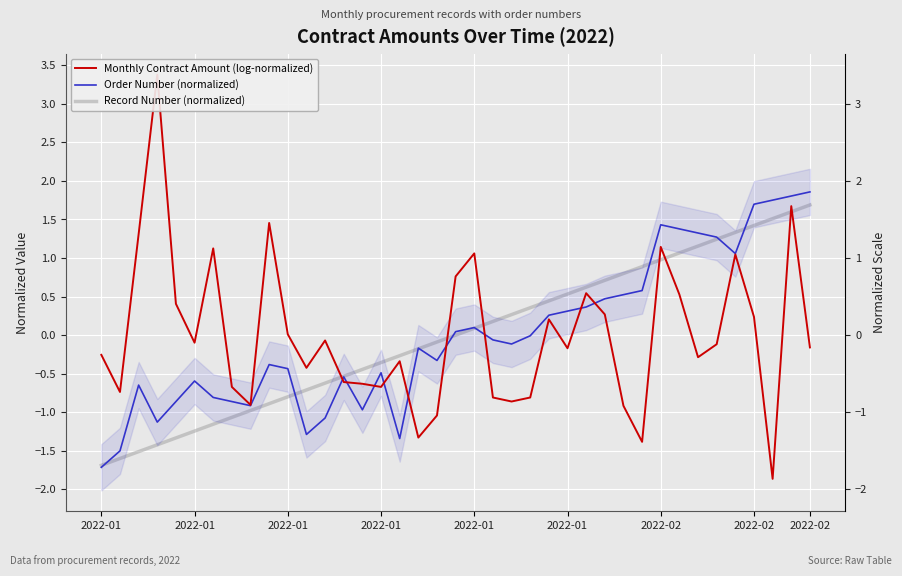

At which label does Order Number (normalized) reach its minimum?

2022-01